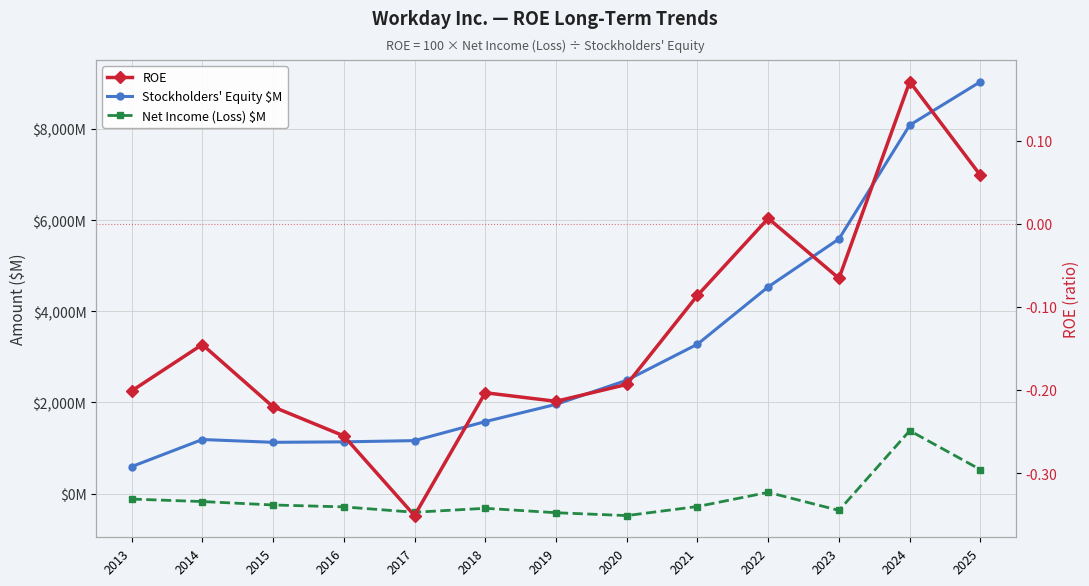

Reading right to left, transcribe all the data shown in this chart.

Stockholders' Equity $M: 2025=9034.0	2024=8082.0	2023=5586.0	2022=4535.0	2021=3278.0	2020=2487.0	2019=1958.0	2018=1580.0	2017=1163.0	2016=1136.0	2015=1126.0	2014=1187.0	2013=592.0
Net Income (Loss) $M: 2025=526.0	2024=1381.0	2023=-367.0	2022=29.0	2021=-282.0	2020=-481.0	2019=-418.0	2018=-321.0	2017=-408.0	2016=-290.0	2015=-248.0	2014=-173.0	2013=-119.0
ROE: 2025=0.1	2024=0.2	2023=-0.1	2022=0.0	2021=-0.1	2020=-0.2	2019=-0.2	2018=-0.2	2017=-0.4	2016=-0.3	2015=-0.2	2014=-0.1	2013=-0.2